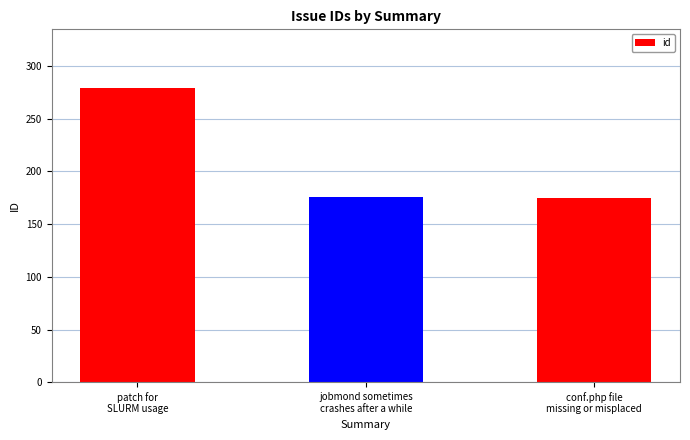

What is the value of the 2nd bar from the left?

176